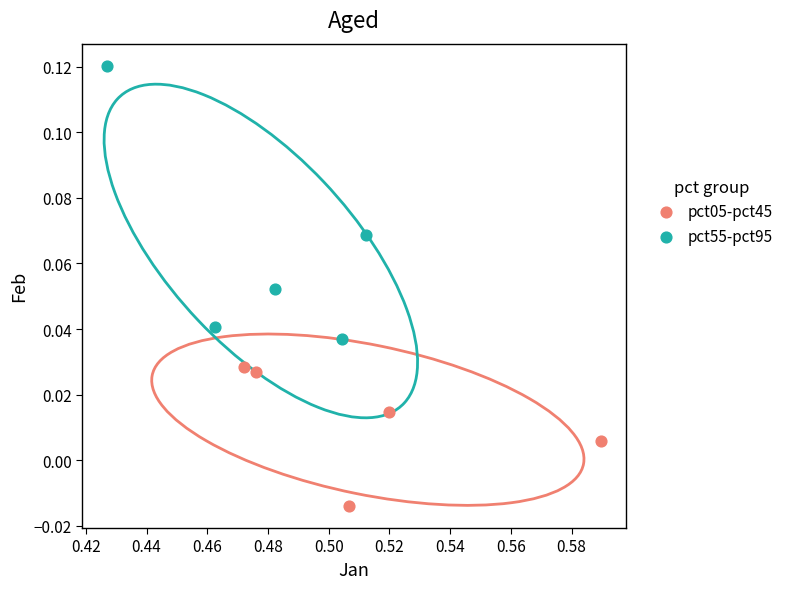

Which series reaches the maximum Y coordinate?

pct55-pct95